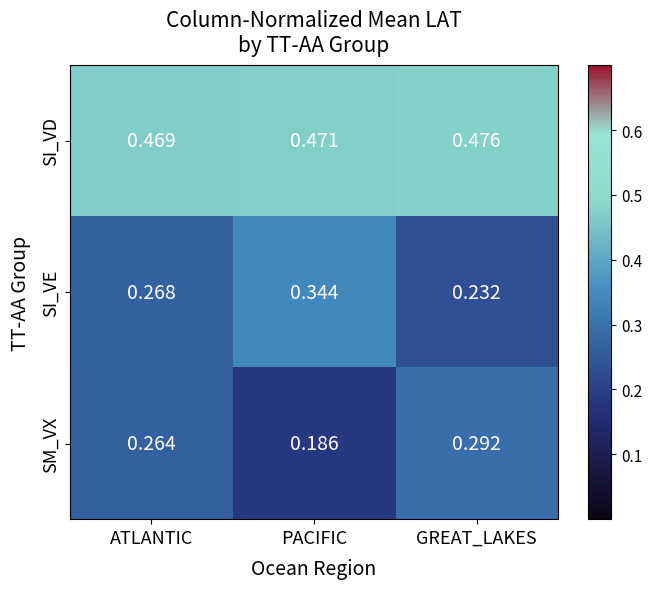

Which series has the largest total across all categories?

SI_VD